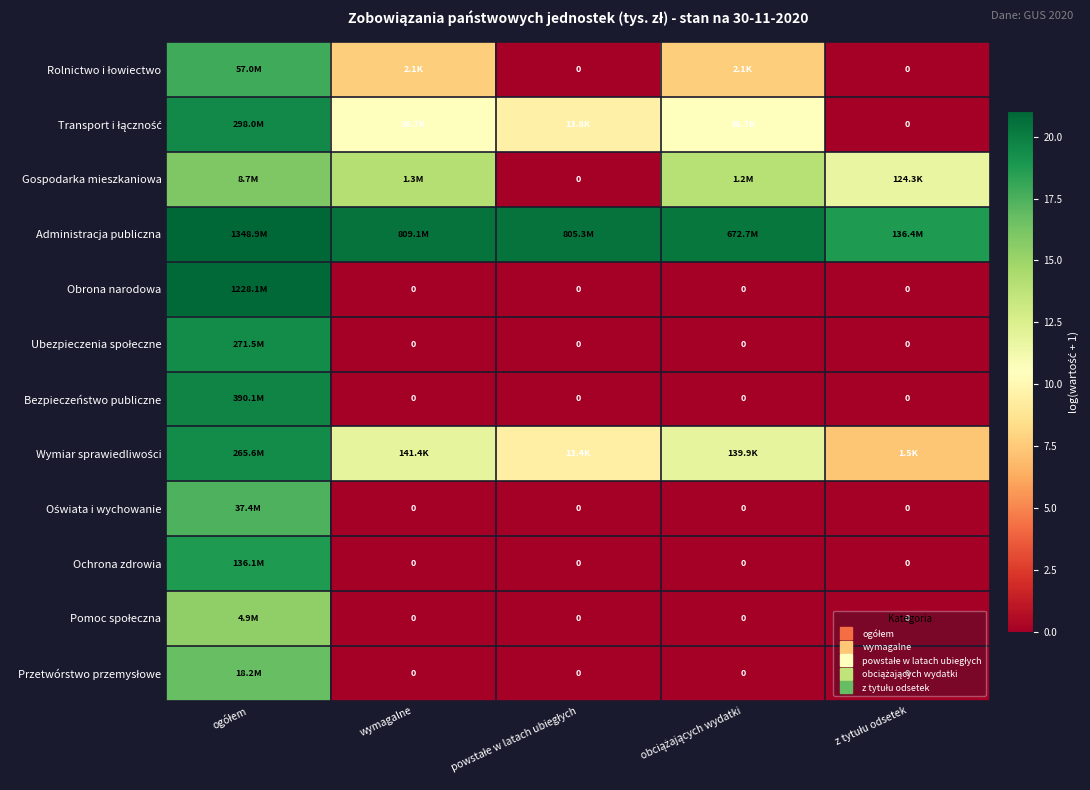

True or false: Pomoc społeczna has a value of 0.0 at obciążających wydatki.

True